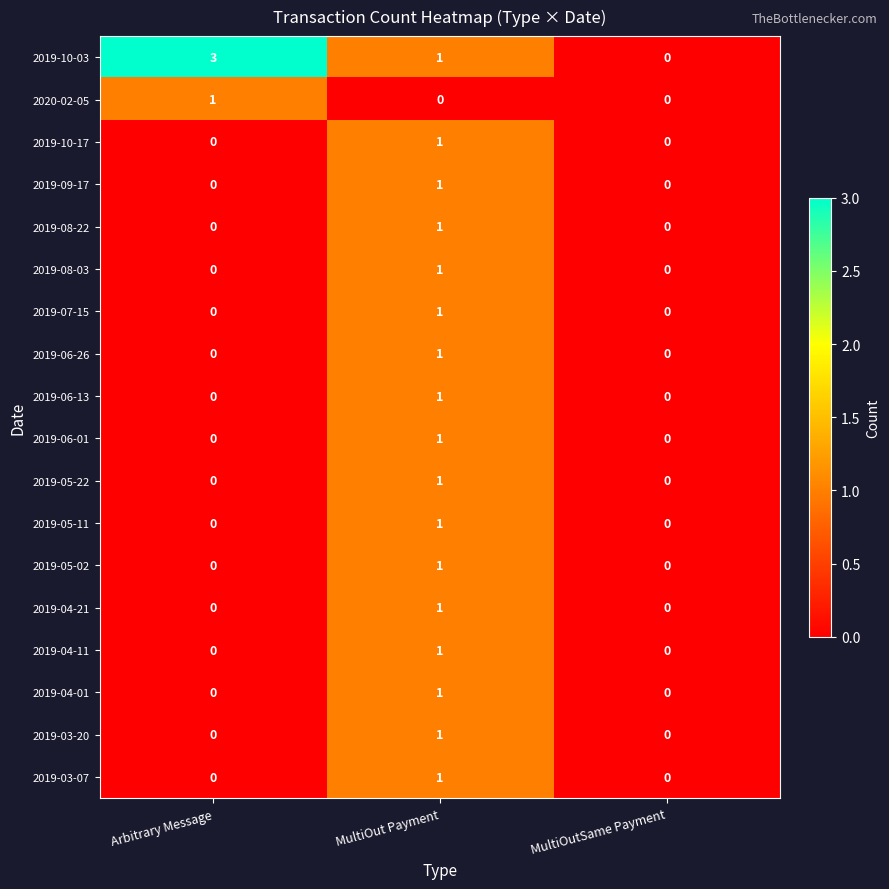

How many 2019-05-11 values are between 0 and 1?

3